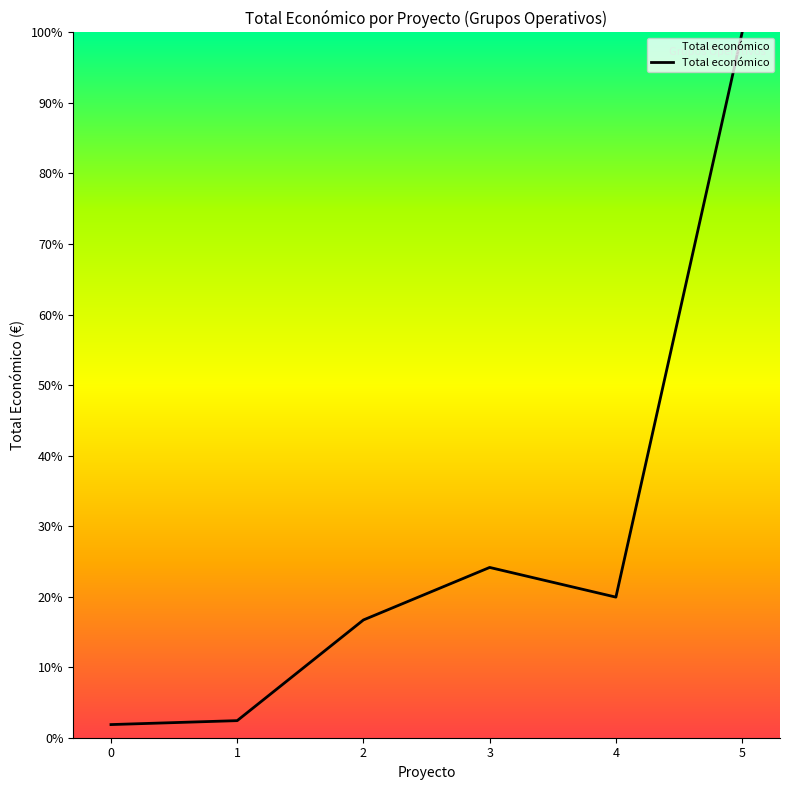

What is the change in value from 1 to 4?

+17.5